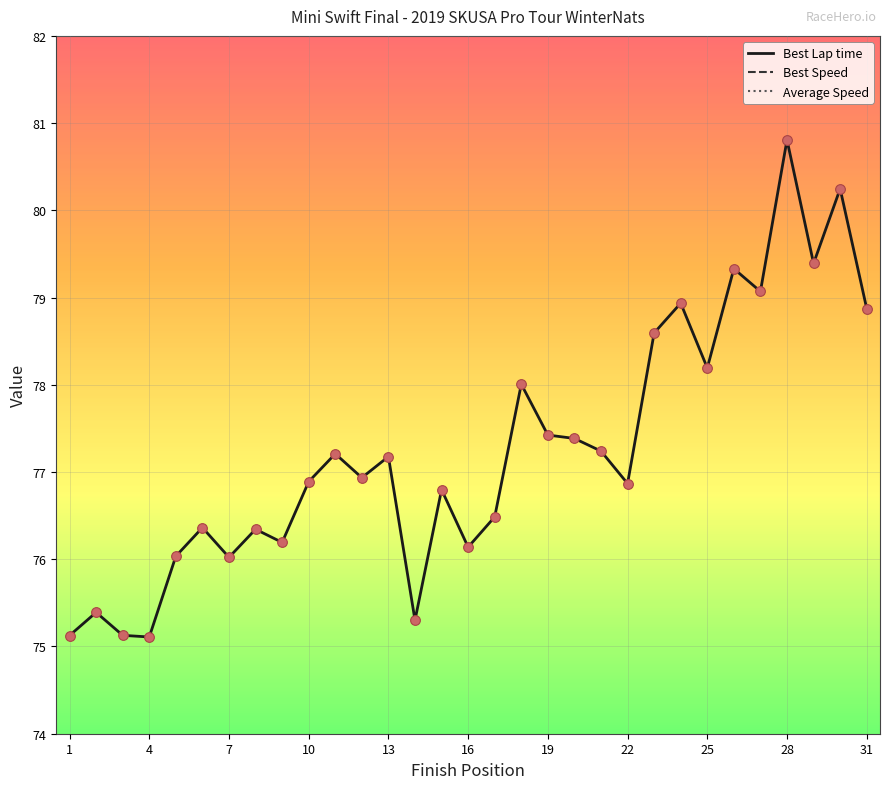

What is the maximum value for Best Lap time?

80.8